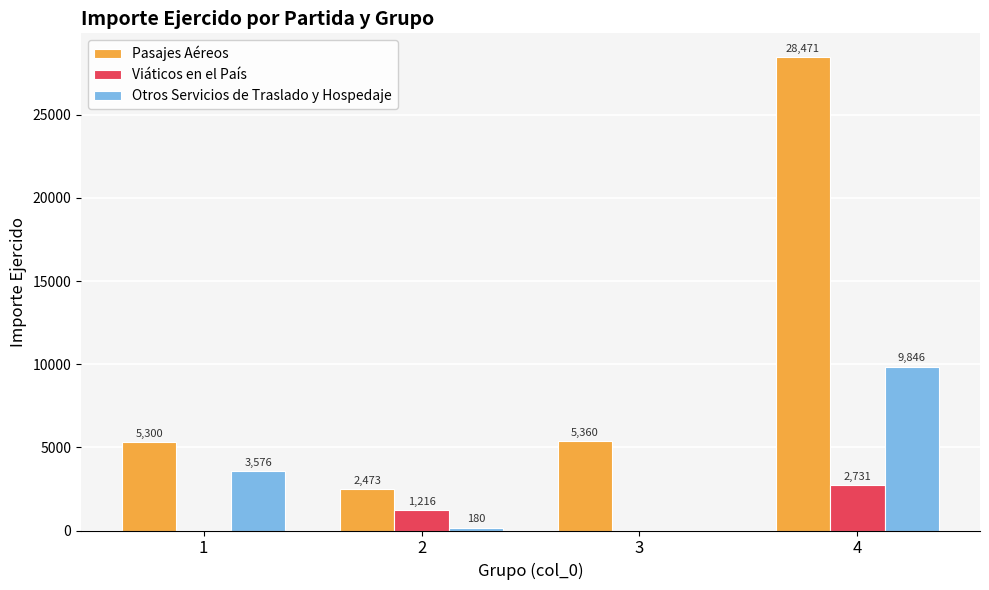

Which series changed the most between 3 and 4?

Pasajes Aéreos